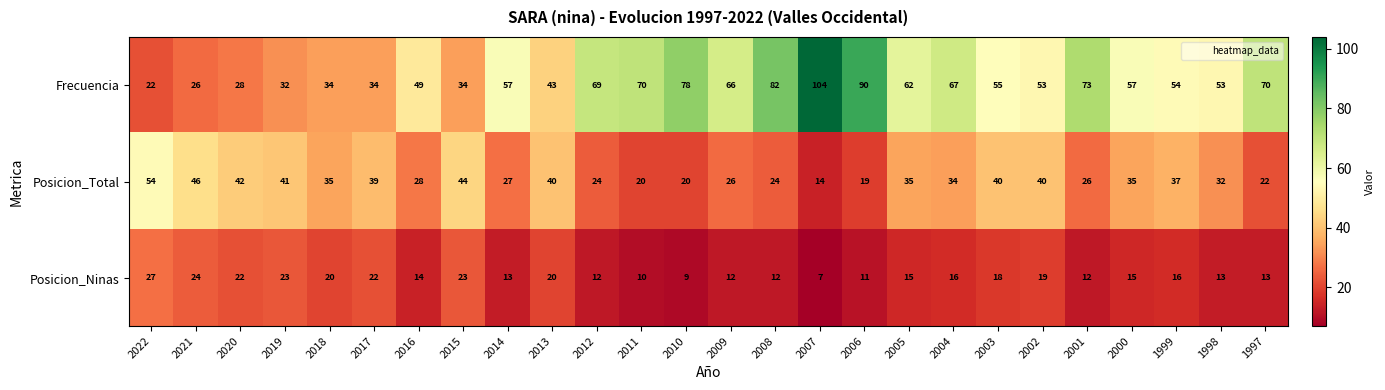

What is the sum of the Frecuencia values at 2018 and 2019?

66